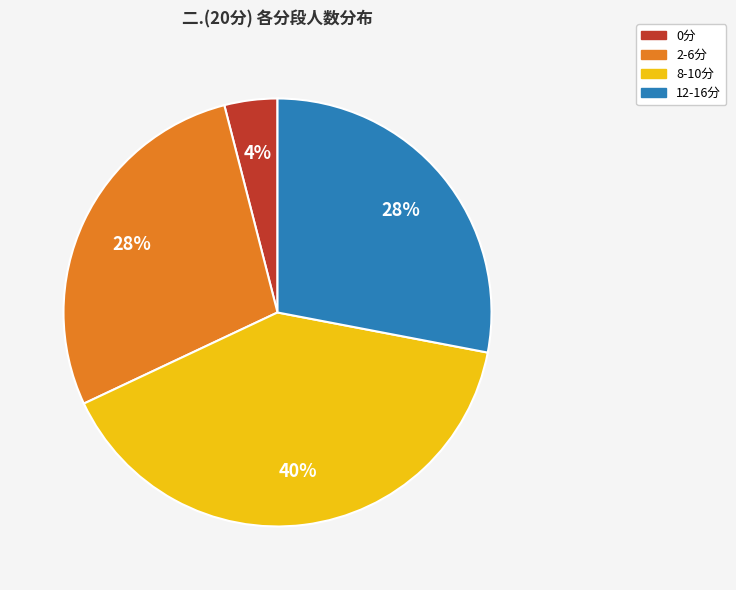

To the nearest percent, what is the average slice percentage?

25%